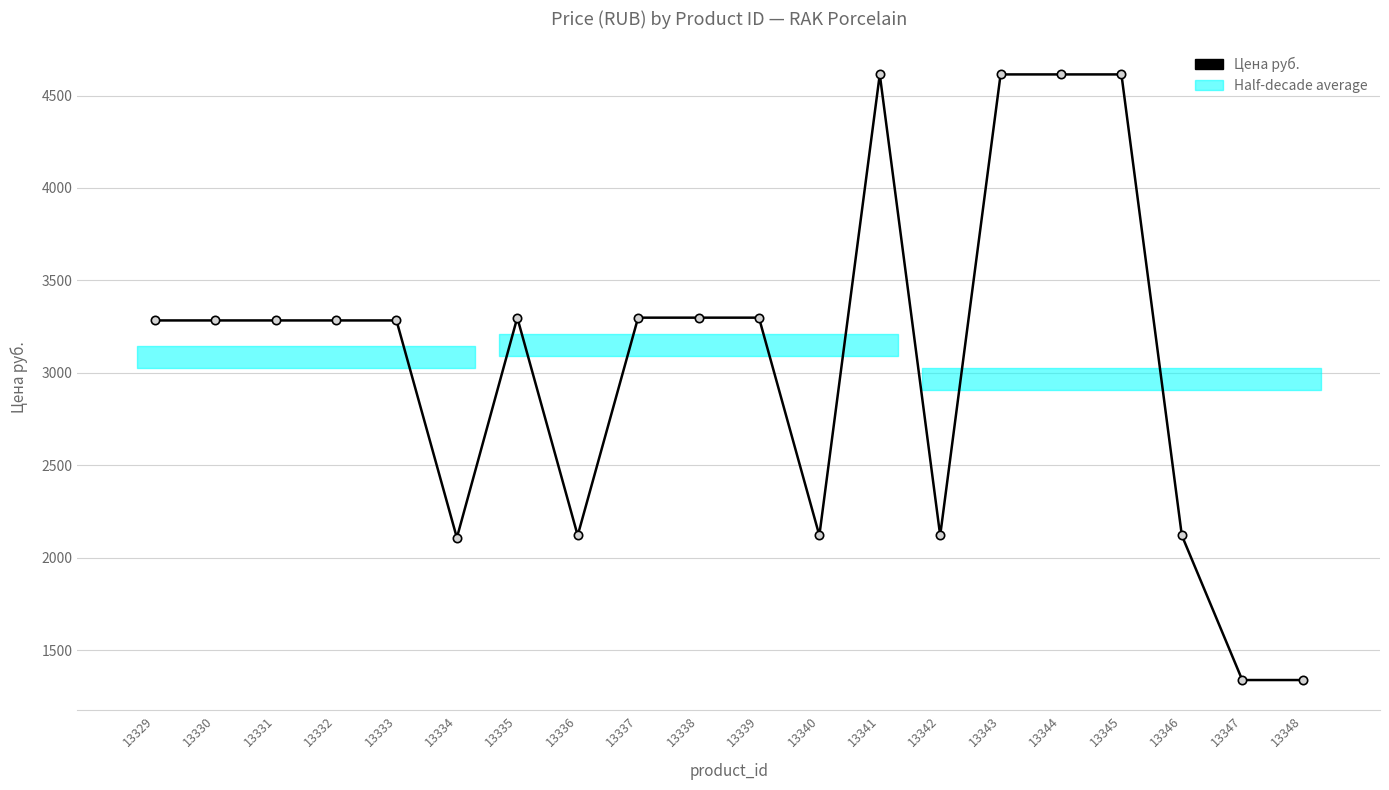

What is the ratio of the value at 13339 to the value at 13342?

1.6